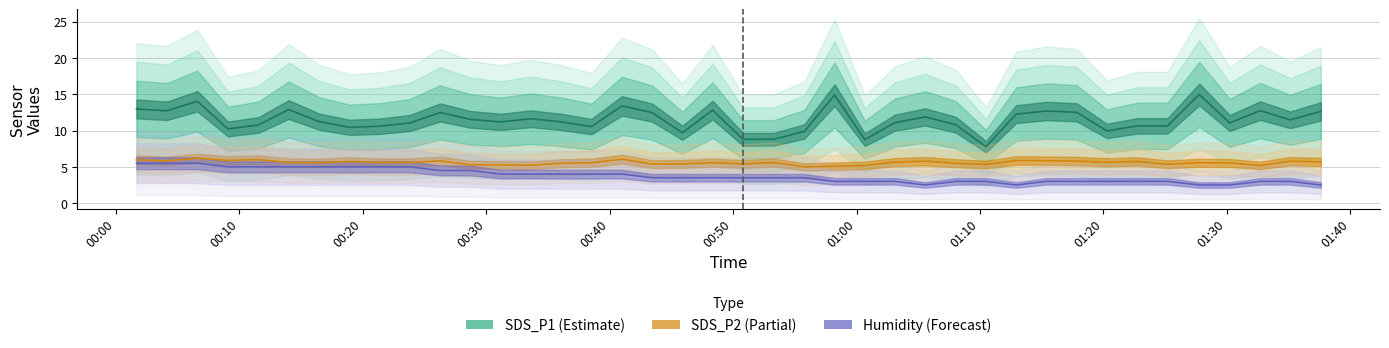

Reading left to right, transcribe all the data shown in this chart.

SDS_P1: 13.0	12.7	14.1	10.2	10.8	12.9	11.2	10.4	10.6	11.1	12.5	11.6	11.2	11.6	11.2	10.6	13.4	12.5	9.7	12.8	8.8	8.8	9.9	14.9	8.8	11.1	11.9	10.8	7.8	12.3	12.7	12.5	9.9	10.7	10.7	15.0	11.1	12.8	11.5	12.7
SDS_P2: 6.0	5.8	6.2	5.9	6.0	5.6	5.6	5.8	5.6	5.6	5.8	5.3	5.2	5.2	5.5	5.6	6.0	5.4	5.4	5.6	5.4	5.6	5.0	5.1	5.2	5.7	5.8	5.5	5.3	5.9	5.8	5.8	5.6	5.8	5.3	5.6	5.5	5.2	5.8	5.7
Humidity: 5.5	5.5	5.5	5.0	5.0	5.0	5.0	5.0	5.0	5.0	4.5	4.5	4.0	4.0	4.0	4.0	4.0	3.5	3.5	3.5	3.5	3.5	3.5	3.0	3.0	3.0	2.5	3.0	3.0	2.5	3.0	3.0	3.0	3.0	3.0	2.5	2.5	3.0	3.0	2.5